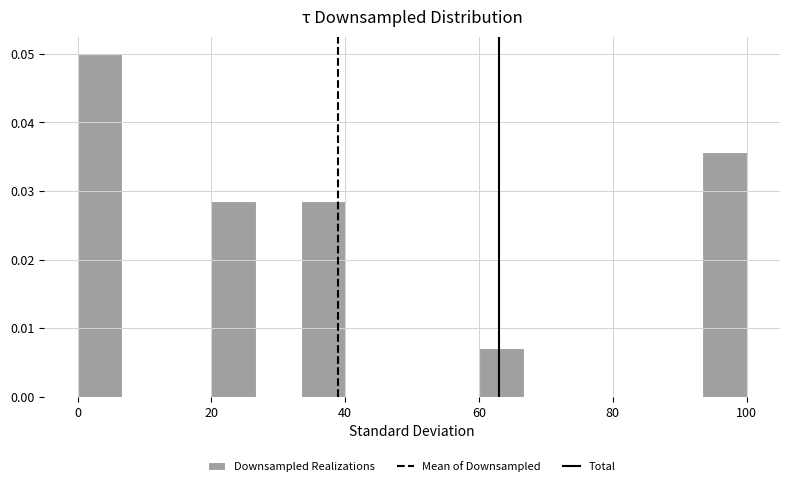

Read against the x-axis, roughly where is the centre of the tallest bar?

4